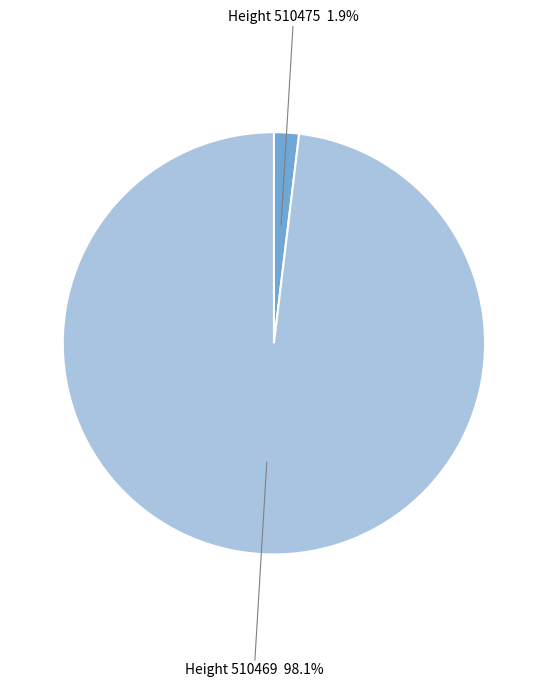

Does Height 510475 1.9% account for over 50% of the chart?

No